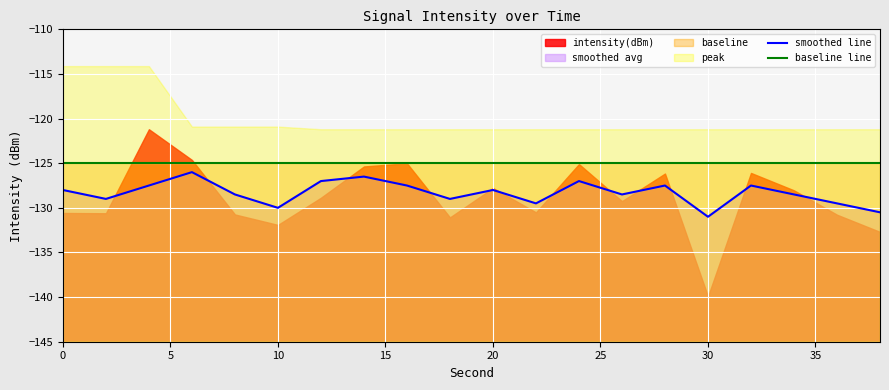

What is the lowest value of the baseline line series?

-125.0